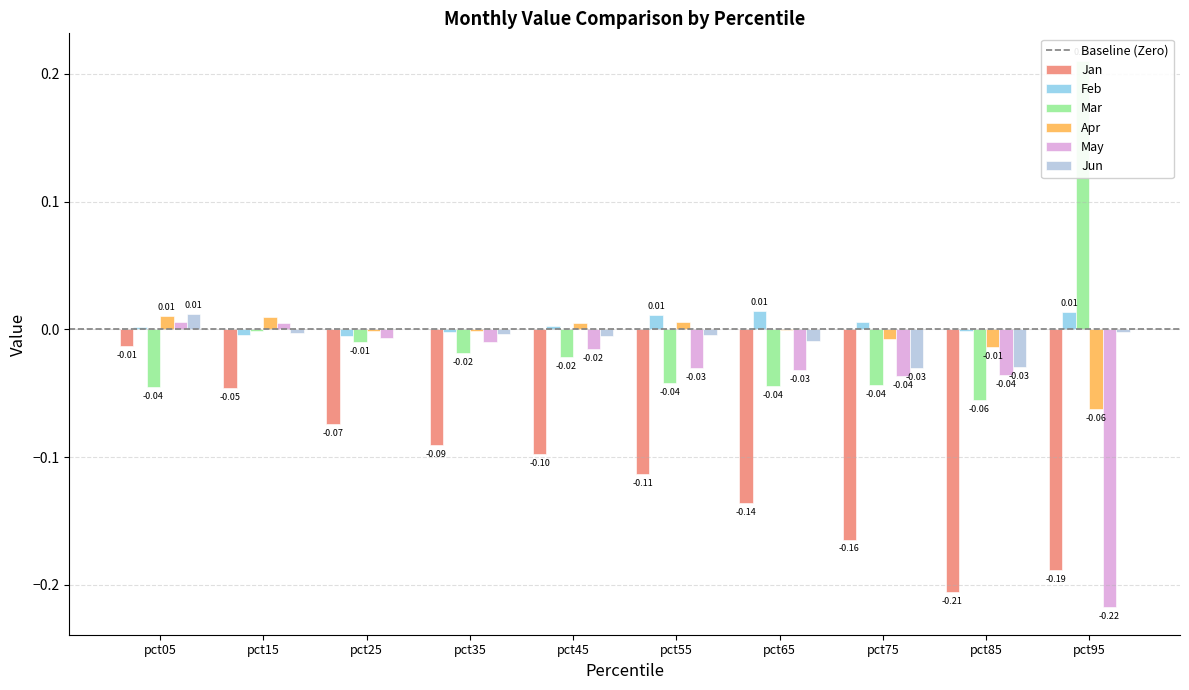

Rank the series by their maximum value, from lowest to highest.

Jan, May, Apr, Jun, Feb, Mar